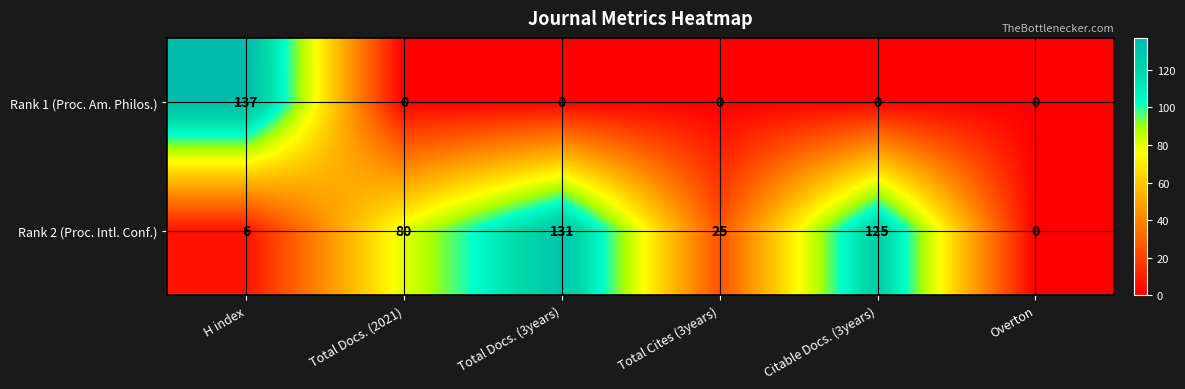

Reading left to right, list all the values displayed in this chart.

Rank 1 (Proc. Am. Philos.): 137	0	0	0	0	0
Rank 2 (Proc. Intl. Conf.): 6	80	131	25	125	0